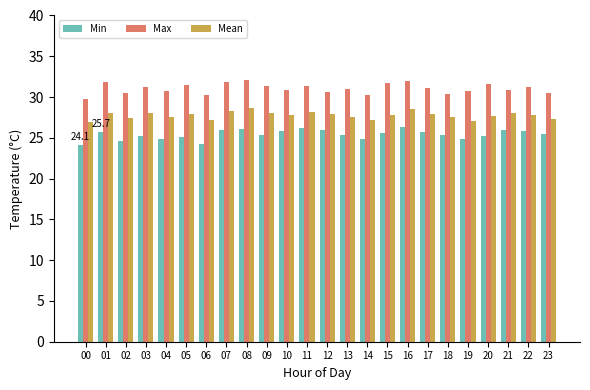

Are the bars horizontal?

No